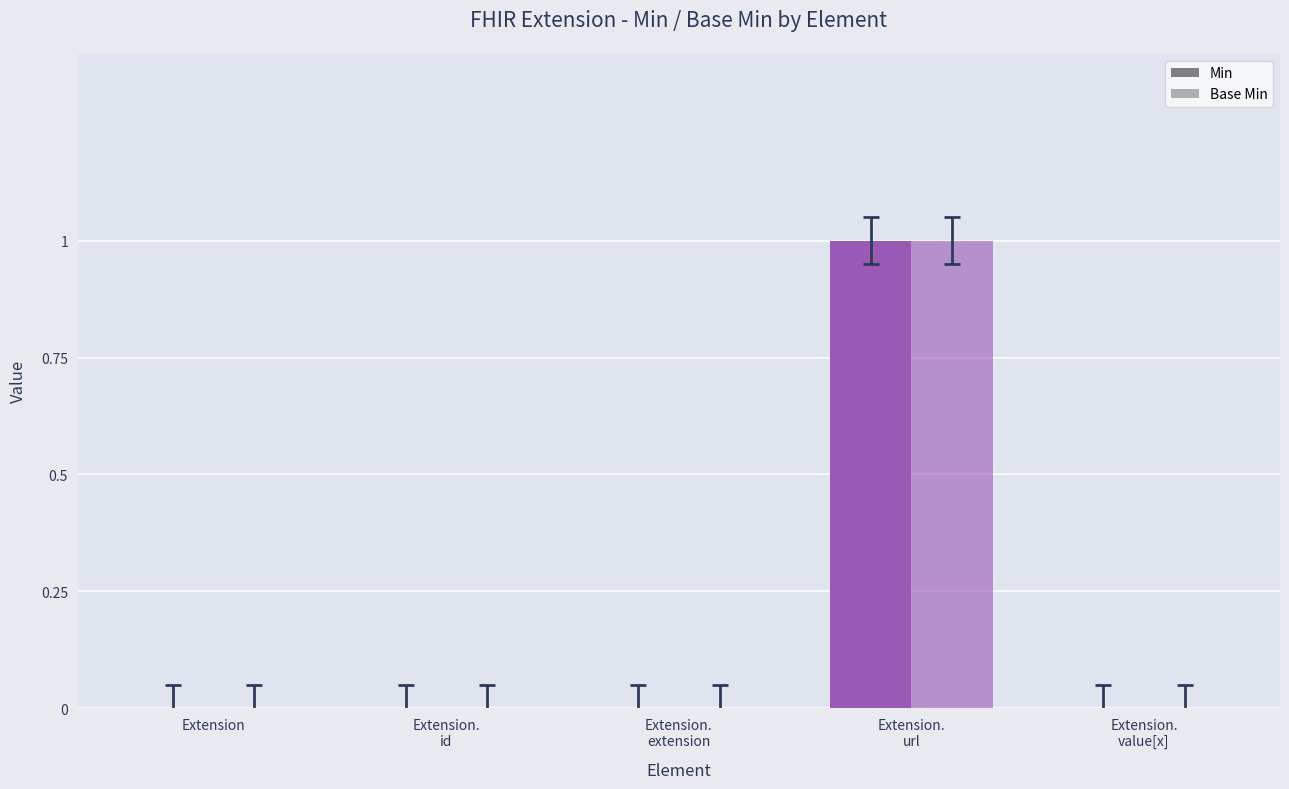

What is the label of the 3rd bar from the right?

Extension.extension